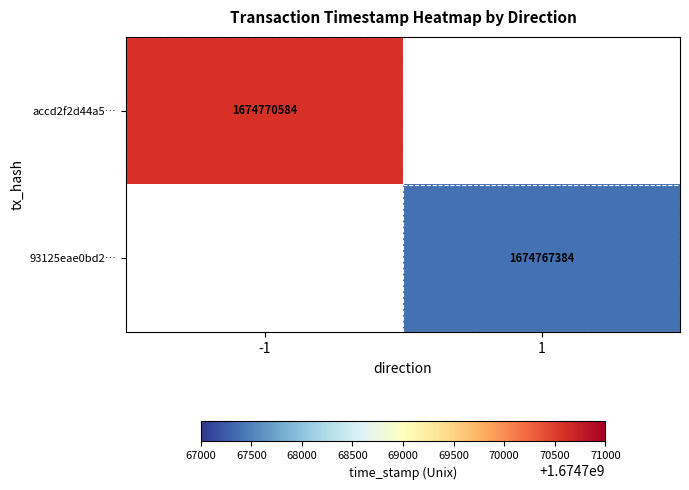

The 93125eae0bd2… series shows 1674767384 at 1. True or false?

True